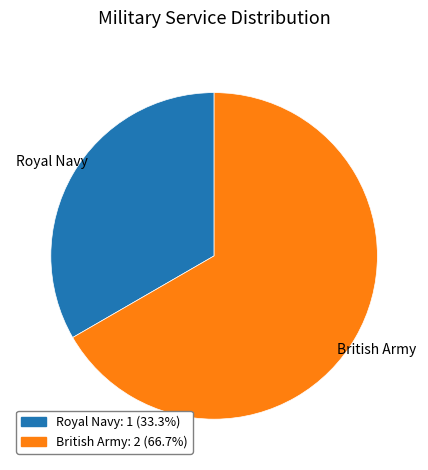

Between Royal Navy and British Army, which is larger?

British Army